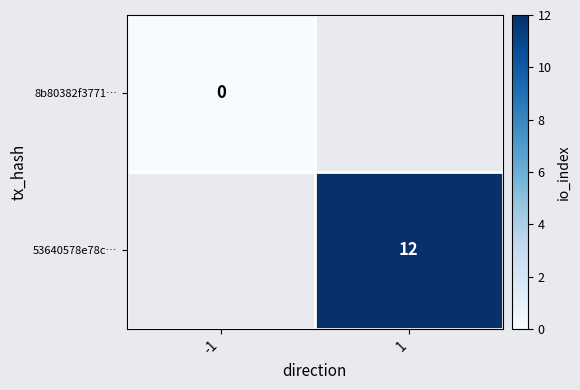

The value of 53640578e78c… at 1 is 19. True or false?

False